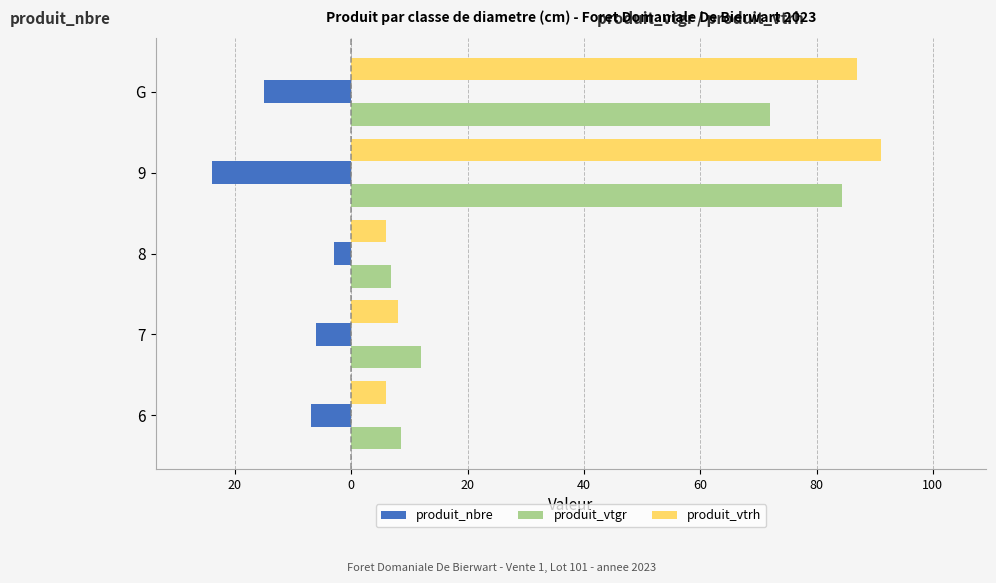

What is the difference between the maximum and minimum values in the produit_nbre series?

21.0